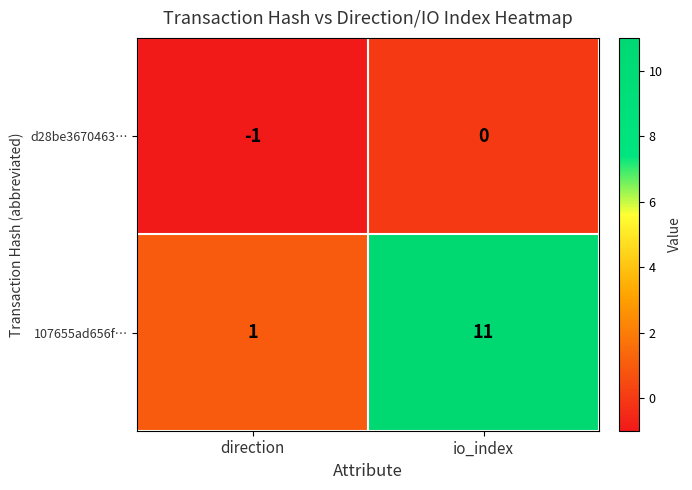

Rank the series by their maximum value, from highest to lowest.

107655ad656f…, d28be3670463…